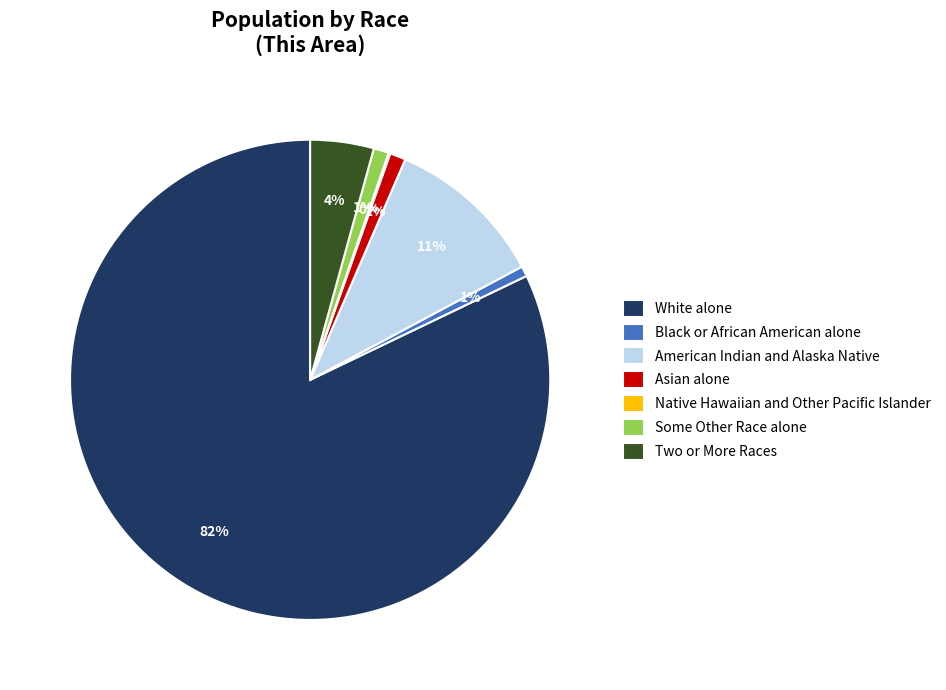

Is it true that Some Other Race alone is 11% of the pie?

False